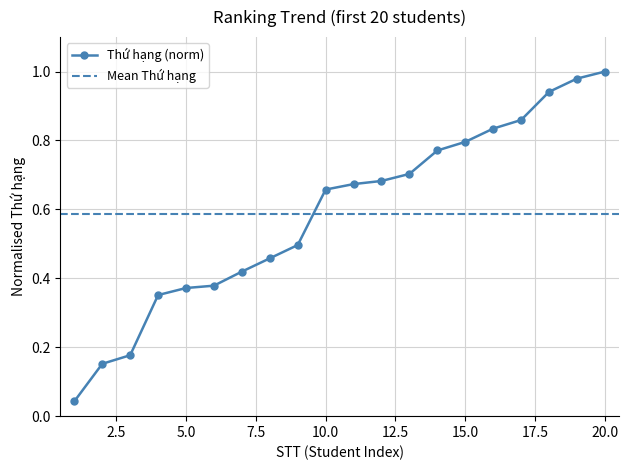

What is the difference between the maximum and minimum values?

1.0